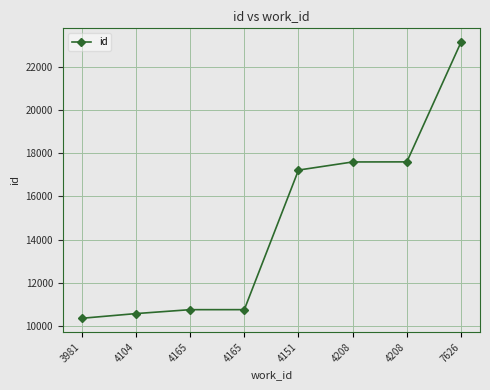

What is the change in value from 3981 to 4104?

+218